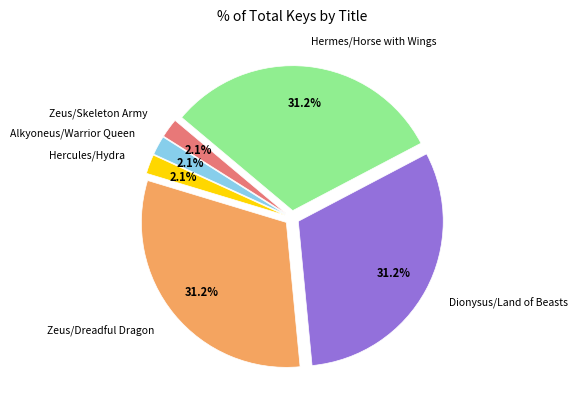

Does Hercules/Hydra account for over 50% of the chart?

No